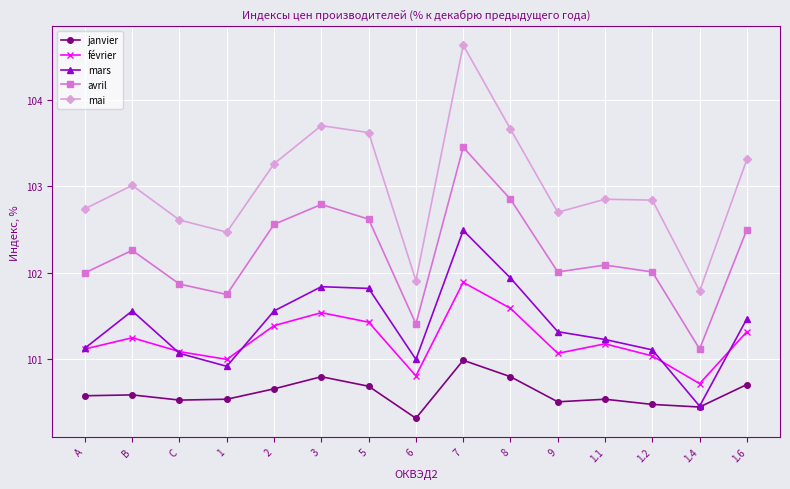

Is the value of mars at C greater than the value of février at 5?

No